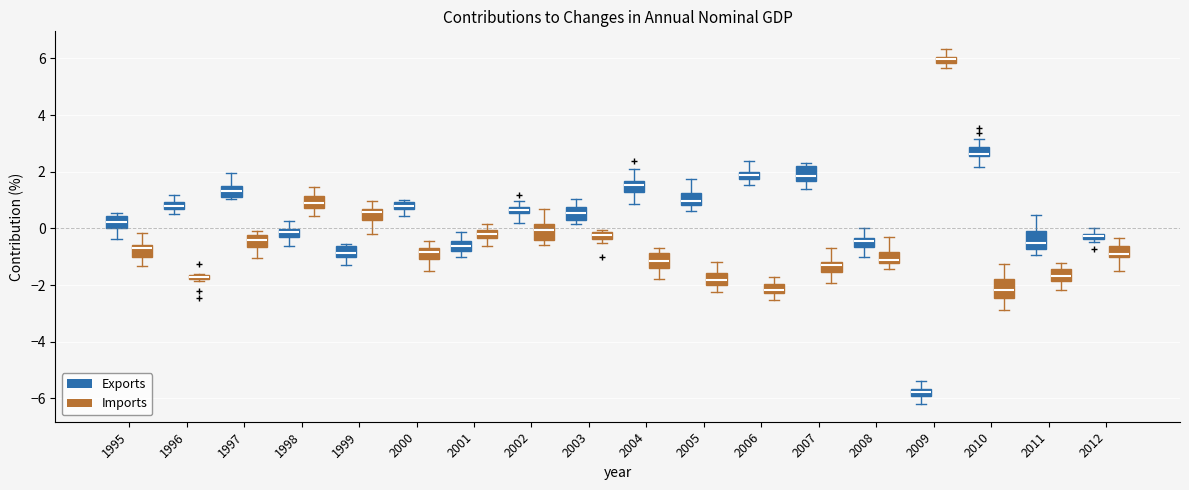

Which box's median line is the highest?

2009 (Imports)